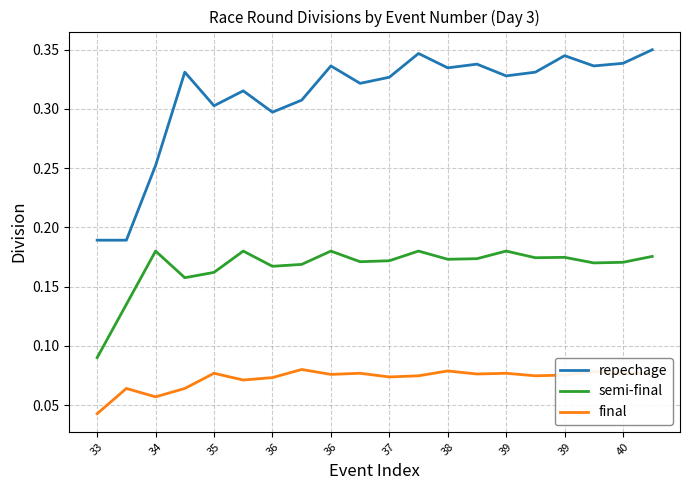

Which series has the largest range (max minus min)?

repechage